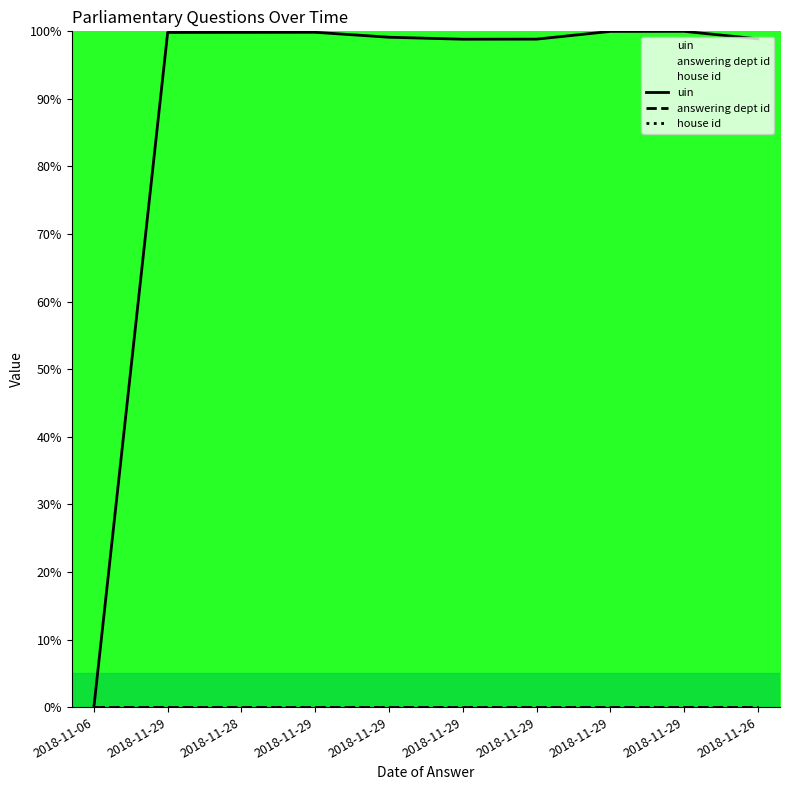

What value does the uin series have at 2018-11-29?

99.1